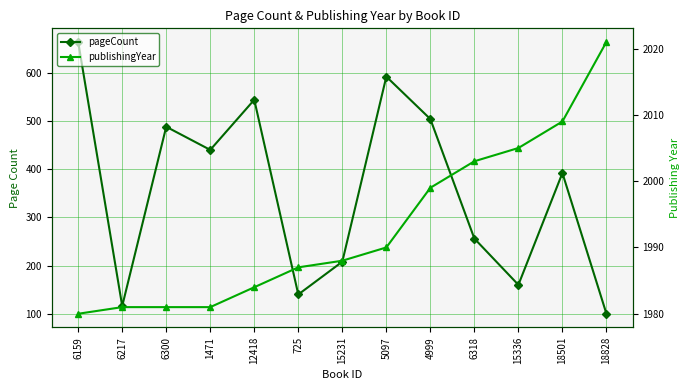

What is the label of the 13th point from the left?

18828